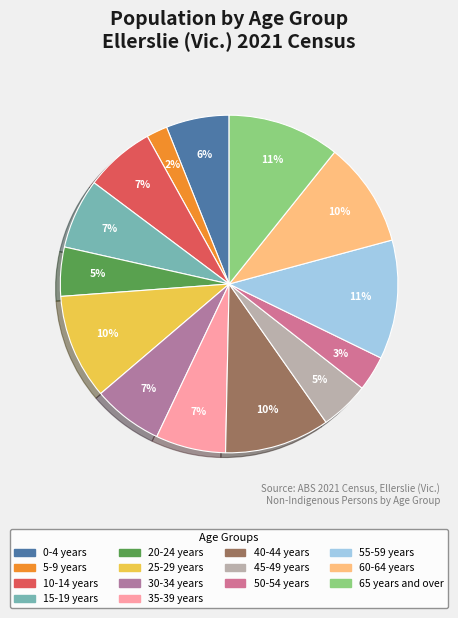

What percentage is the 60-64 years slice, to the nearest percent?

10%